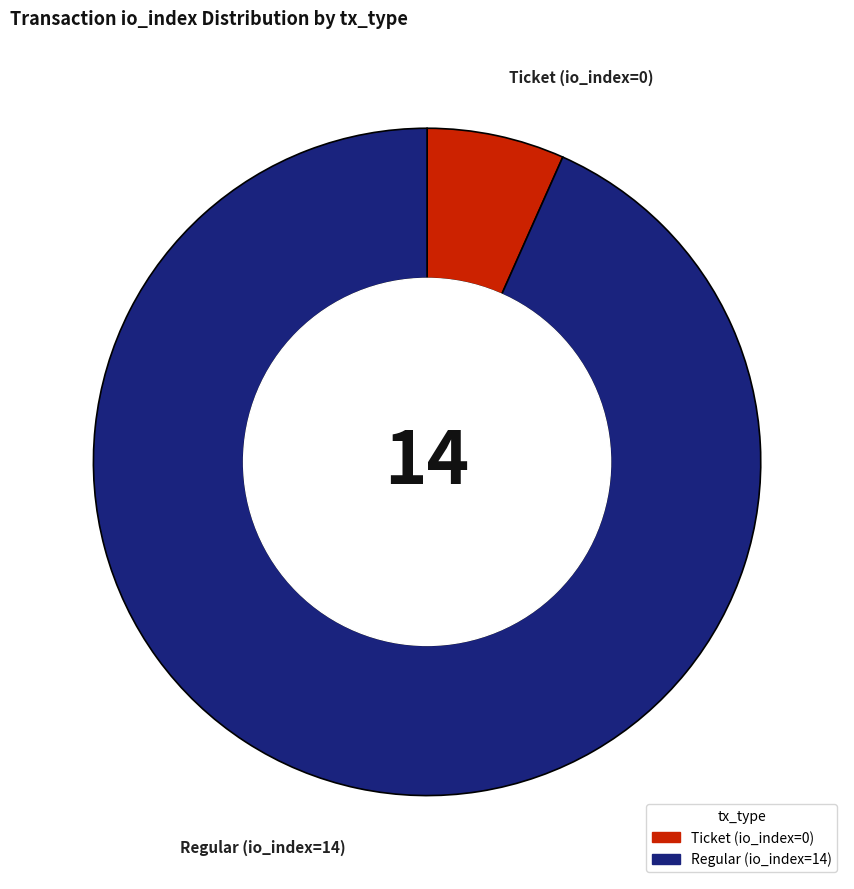

Which slice is the largest?

Regular (io_index=14)